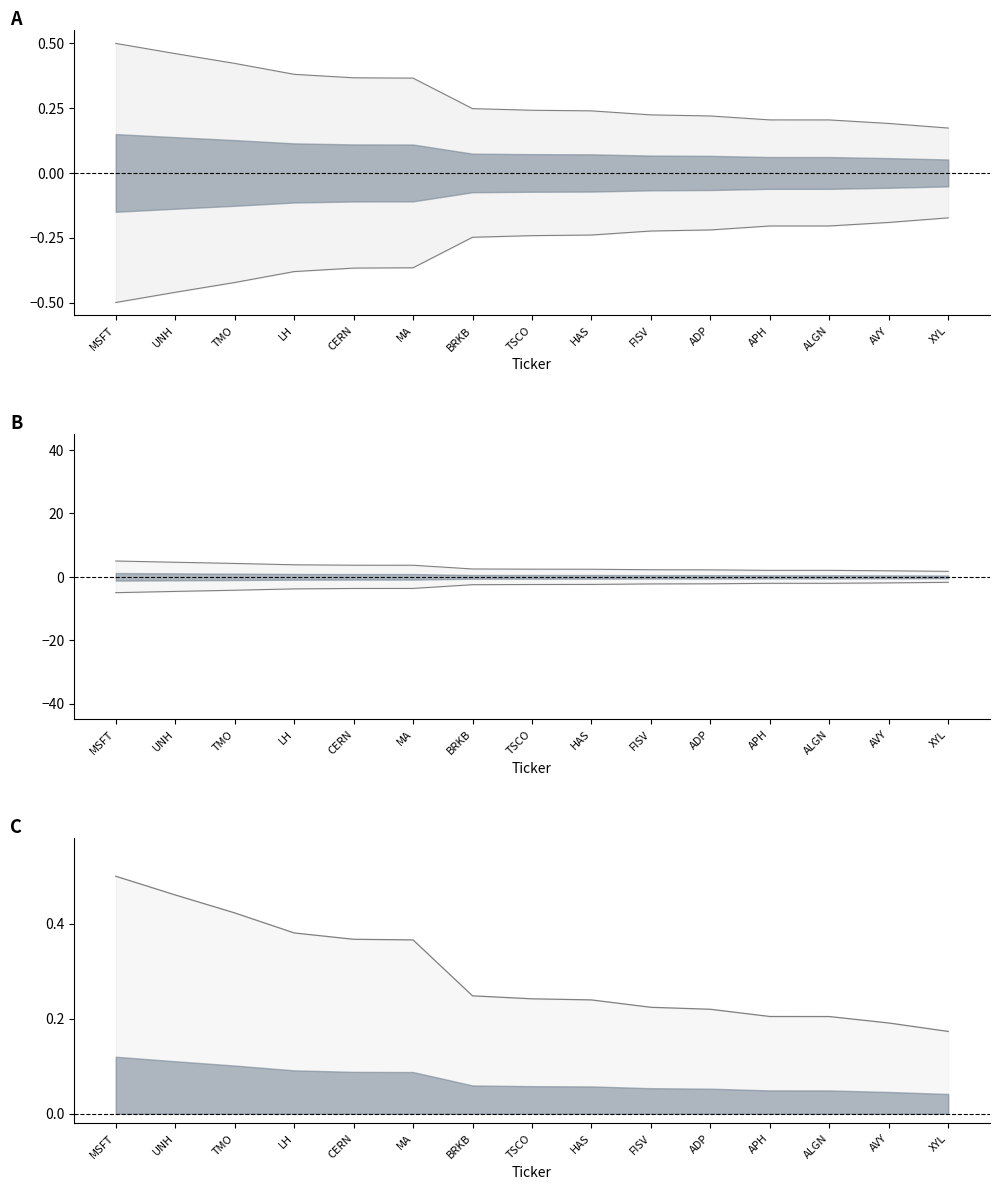

How many categories are shown in the chart?

15